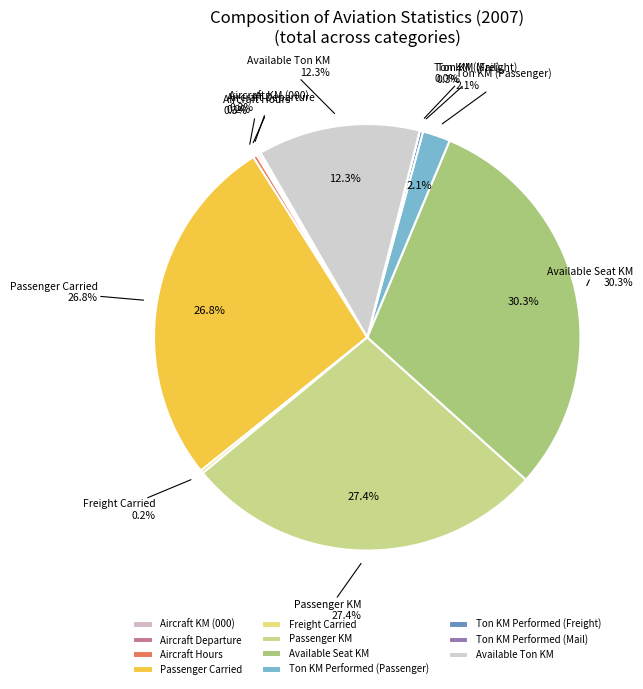

What is the ratio of the value at Aircraft KM (000) to the value at Aircraft Departure?

1.0